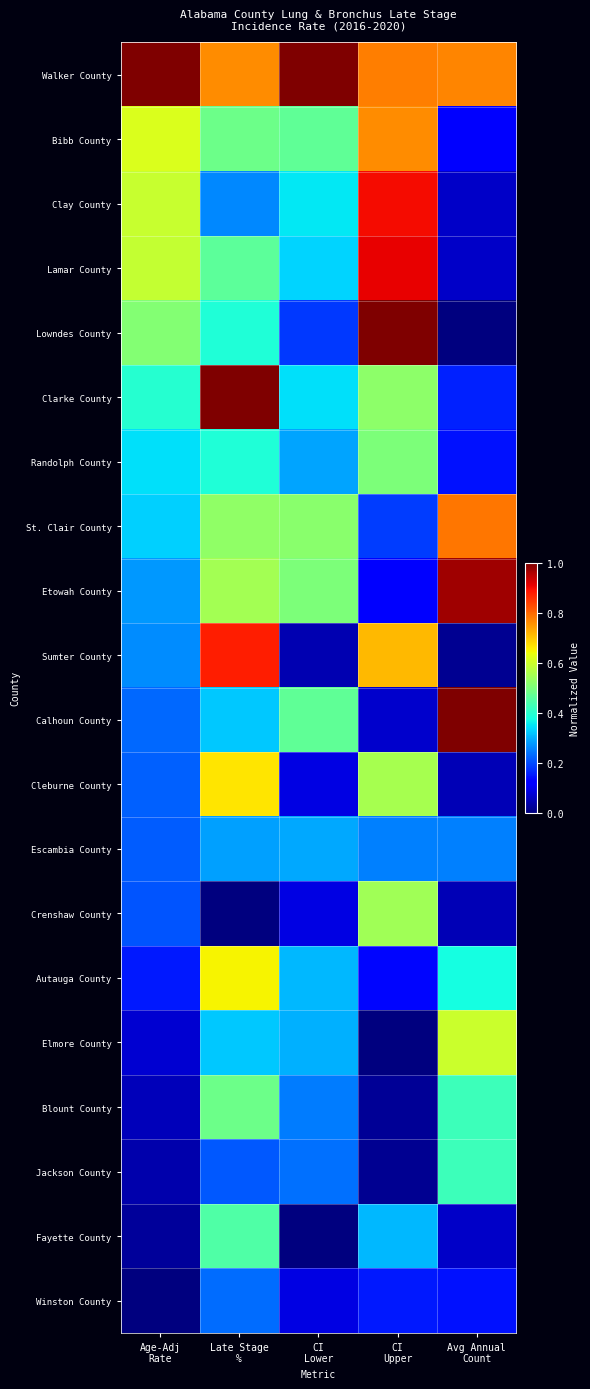

Which has a higher value, Avg Annual
Count or Age-Adj
Rate?

Age-Adj
Rate